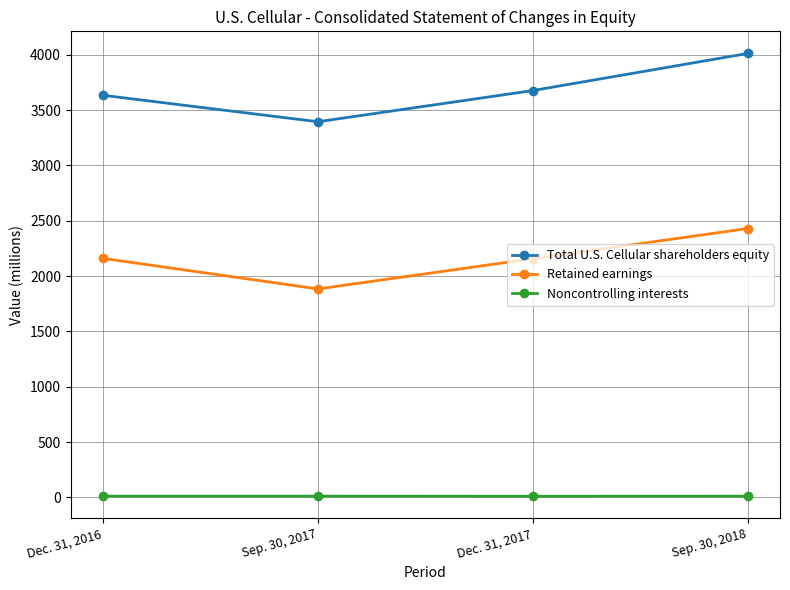

What is the minimum value for Total U.S. Cellular shareholders equity?

3395